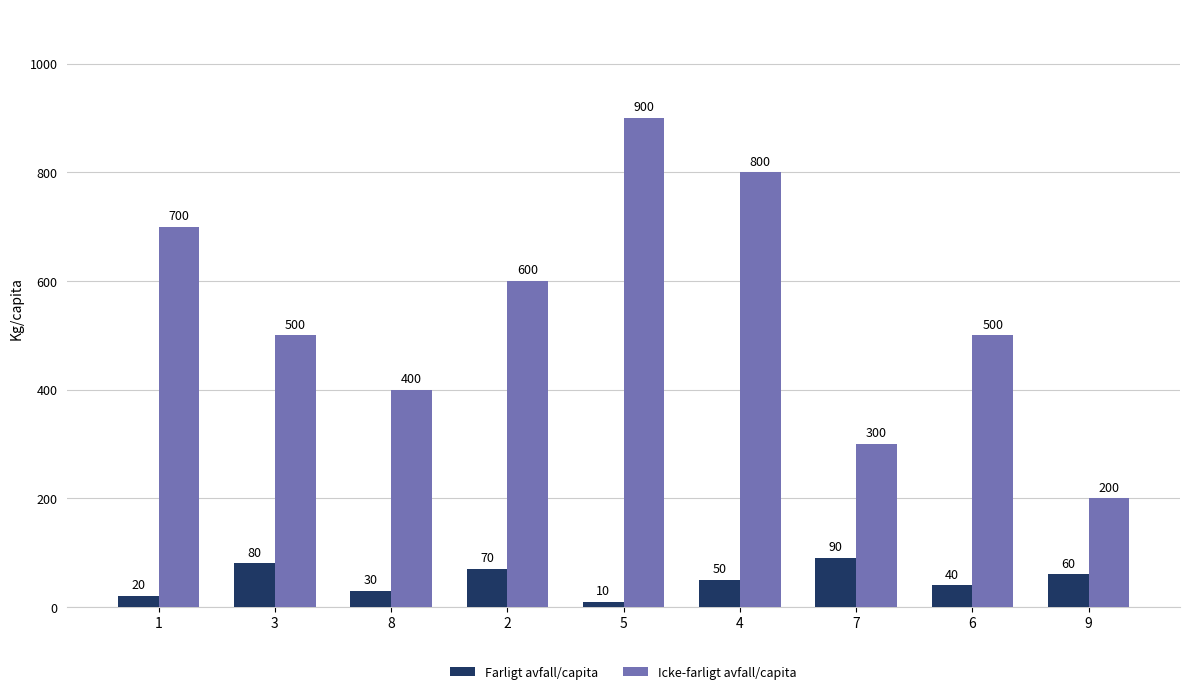

What is the label of the 5th bar from the right?

5